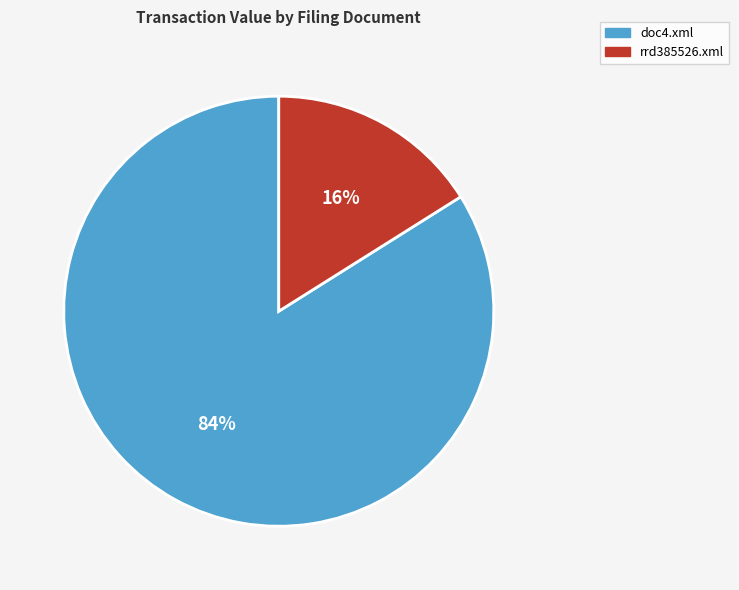

Combined, do doc4.xml and rrd385526.xml account for over 50%?

Yes